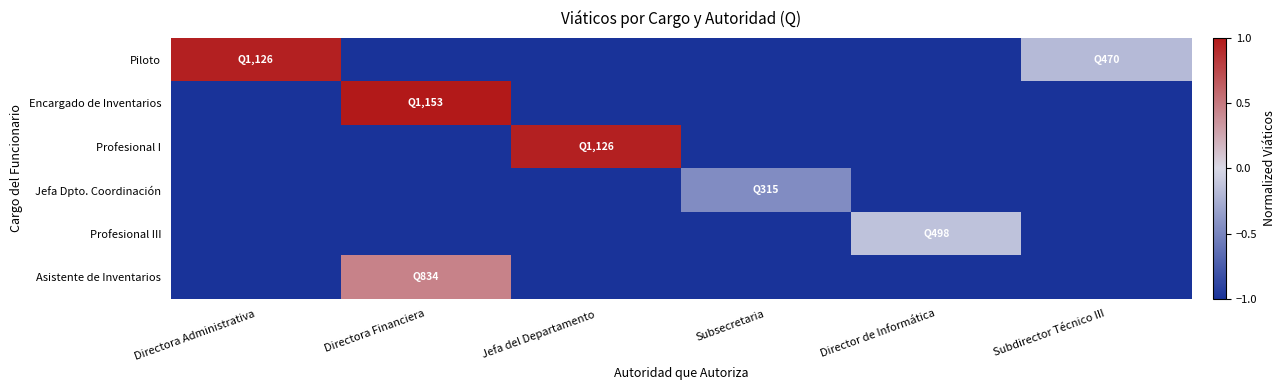

Reading right to left, list all the values displayed in this chart.

Piloto: Subdirector Técnico III=-0.2	Director de Informática=-1.0	Subsecretaria=-1.0	Jefa del Departamento=-1.0	Directora Financiera=-1.0	Directora Administrativa=1.0
Encargado de Inventarios: Subdirector Técnico III=-1.0	Director de Informática=-1.0	Subsecretaria=-1.0	Jefa del Departamento=-1.0	Directora Financiera=1.0	Directora Administrativa=-1.0
Profesional I: Subdirector Técnico III=-1.0	Director de Informática=-1.0	Subsecretaria=-1.0	Jefa del Departamento=1.0	Directora Financiera=-1.0	Directora Administrativa=-1.0
Jefa Dpto. Coordinación: Subdirector Técnico III=-1.0	Director de Informática=-1.0	Subsecretaria=-0.5	Jefa del Departamento=-1.0	Directora Financiera=-1.0	Directora Administrativa=-1.0
Profesional III: Subdirector Técnico III=-1.0	Director de Informática=-0.1	Subsecretaria=-1.0	Jefa del Departamento=-1.0	Directora Financiera=-1.0	Directora Administrativa=-1.0
Asistente de Inventarios: Subdirector Técnico III=-1.0	Director de Informática=-1.0	Subsecretaria=-1.0	Jefa del Departamento=-1.0	Directora Financiera=0.4	Directora Administrativa=-1.0